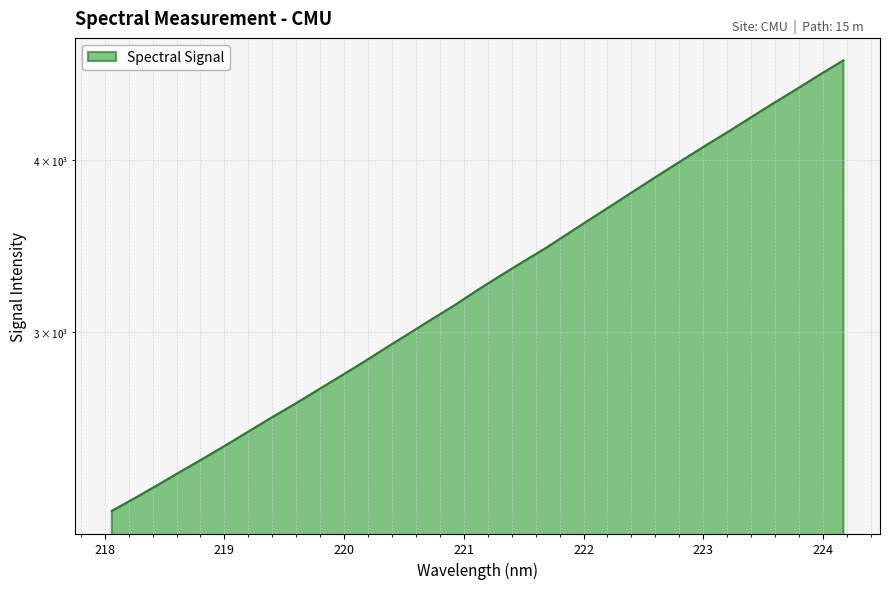

What is the difference between the values at 220.3533 and 221.3083?

375.2